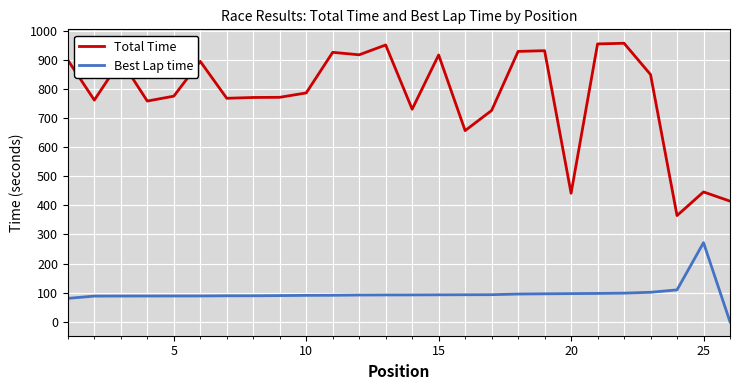

Which series has the widest spread of values?

Total Time